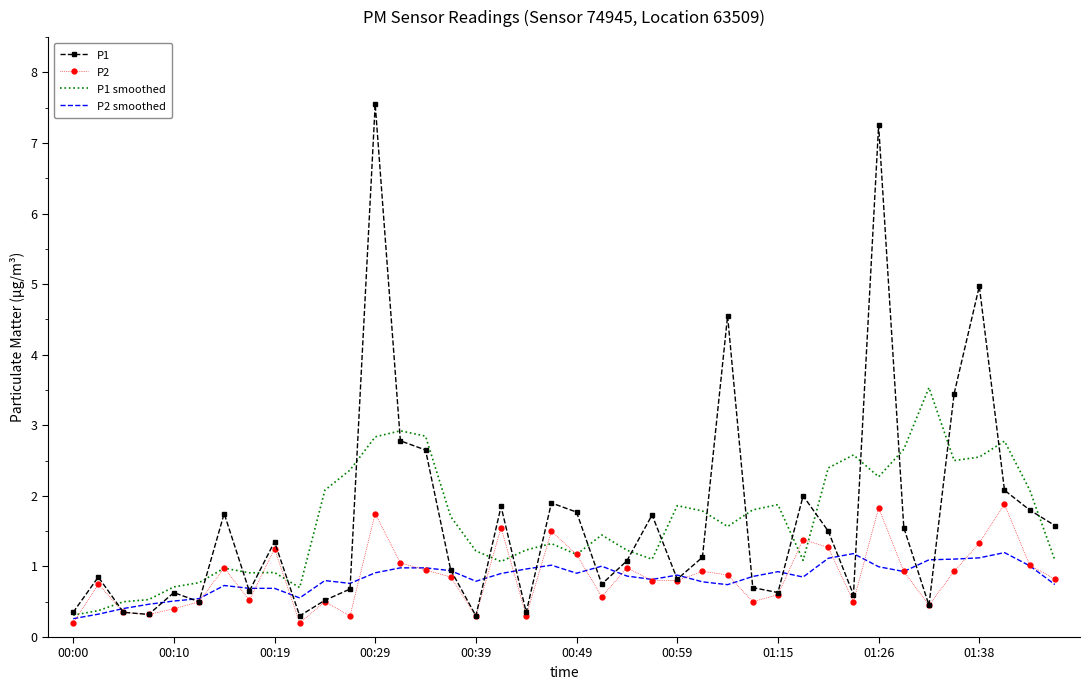

What is the maximum value for P2?

1.9